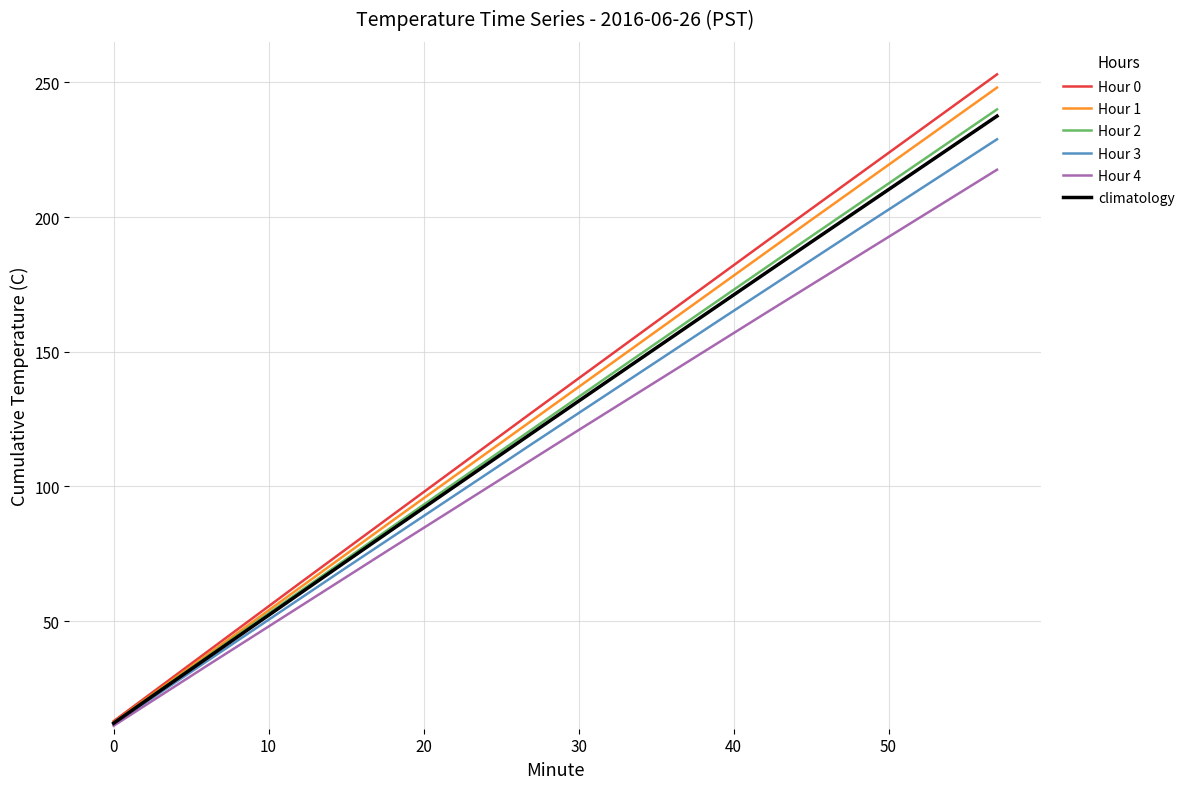

Reading left to right, list all the values displayed in this chart.

Hour 0: 12.8	25.6	38.4	51.2	64.0	76.7	89.4	102.1	114.8	127.5	140.1	152.7	165.3	177.9	190.5	203.0	215.5	228.0	240.5	253.0
Hour 1: 12.4	24.9	37.3	49.8	62.3	74.8	87.3	99.7	112.1	124.5	136.9	149.3	161.7	174.1	186.5	198.9	211.2	223.5	235.8	248.1
Hour 2: 12.2	24.4	36.6	48.8	60.9	73.0	85.1	97.2	109.2	121.2	133.2	145.2	157.1	169.0	180.9	192.8	204.6	216.4	228.2	240.0
Hour 3: 11.7	23.4	35.0	46.6	58.2	69.8	81.3	92.8	104.3	115.8	127.2	138.6	150.0	161.4	172.7	184.0	195.3	206.5	217.7	228.9
Hour 4: 11.1	22.2	33.3	44.3	55.3	66.3	77.3	88.2	99.1	110.0	120.9	131.7	142.5	153.3	164.1	174.8	185.5	196.2	206.9	217.6
climatology: 12.0	24.1	36.1	48.1	60.1	72.1	84.1	96.0	107.9	119.8	131.7	143.5	155.3	167.1	178.9	190.7	202.4	214.1	225.8	237.5